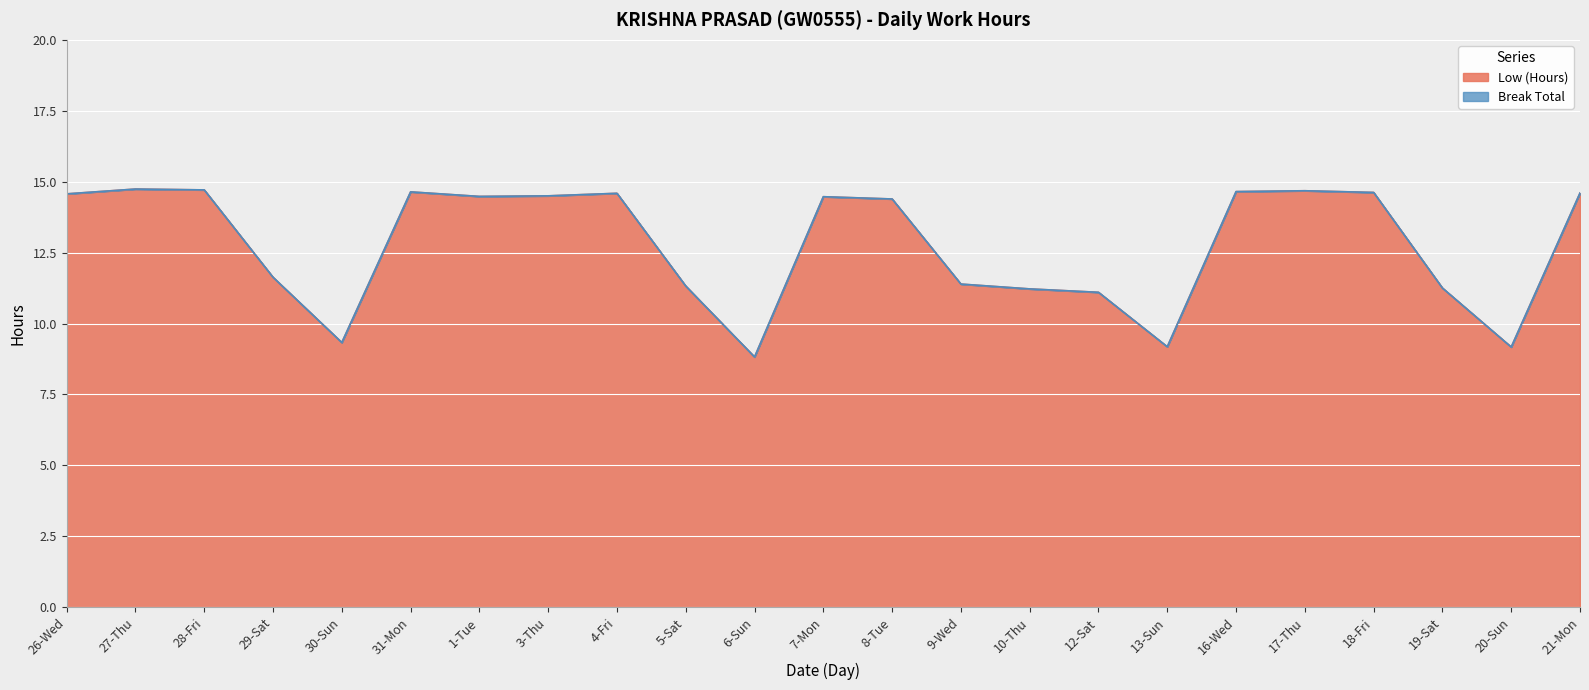

At which category does the data reach its first local peak?

27-Thu